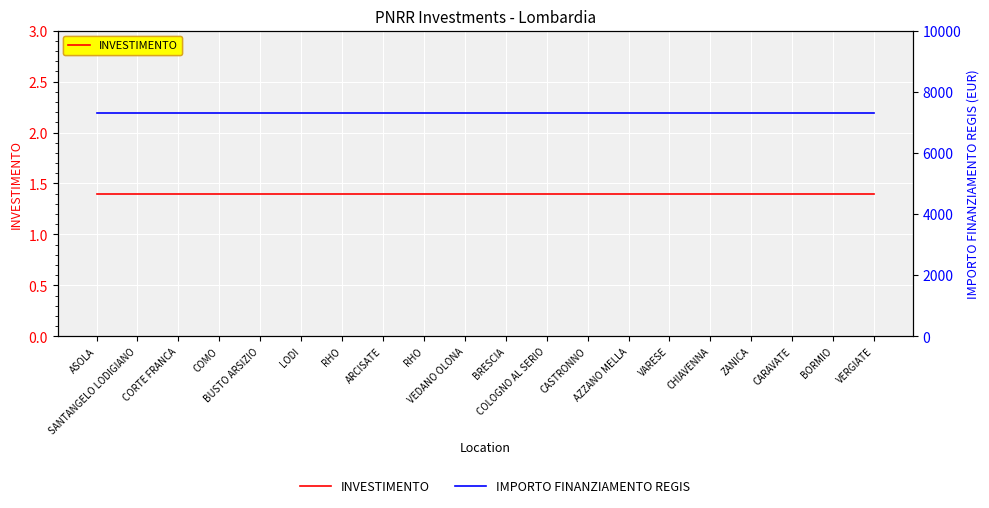

Reading left to right, what are all the values shown in this chart?

INVESTIMENTO: ASOLA=1.4	SANTANGELO LODIGIANO=1.4	CORTE FRANCA=1.4	COMO=1.4	BUSTO ARSIZIO=1.4	LODI=1.4	RHO=1.4	ARCISATE=1.4	RHO=1.4	VEDANO OLONA=1.4	BRESCIA=1.4	COLOGNO AL SERIO=1.4	CASTRONNO=1.4	AZZANO MELLA=1.4	VARESE=1.4	CHIAVENNA=1.4	ZANICA=1.4	CARAVATE=1.4	BORMIO=1.4	VERGIATE=1.4
IMPORTO FINANZIAMENTO REGIS: ASOLA=7301.0	SANTANGELO LODIGIANO=7301.0	CORTE FRANCA=7301.0	COMO=7301.0	BUSTO ARSIZIO=7301.0	LODI=7301.0	RHO=7301.0	ARCISATE=7301.0	RHO=7301.0	VEDANO OLONA=7301.0	BRESCIA=7301.0	COLOGNO AL SERIO=7301.0	CASTRONNO=7301.0	AZZANO MELLA=7301.0	VARESE=7301.0	CHIAVENNA=7301.0	ZANICA=7301.0	CARAVATE=7301.0	BORMIO=7301.0	VERGIATE=7301.0